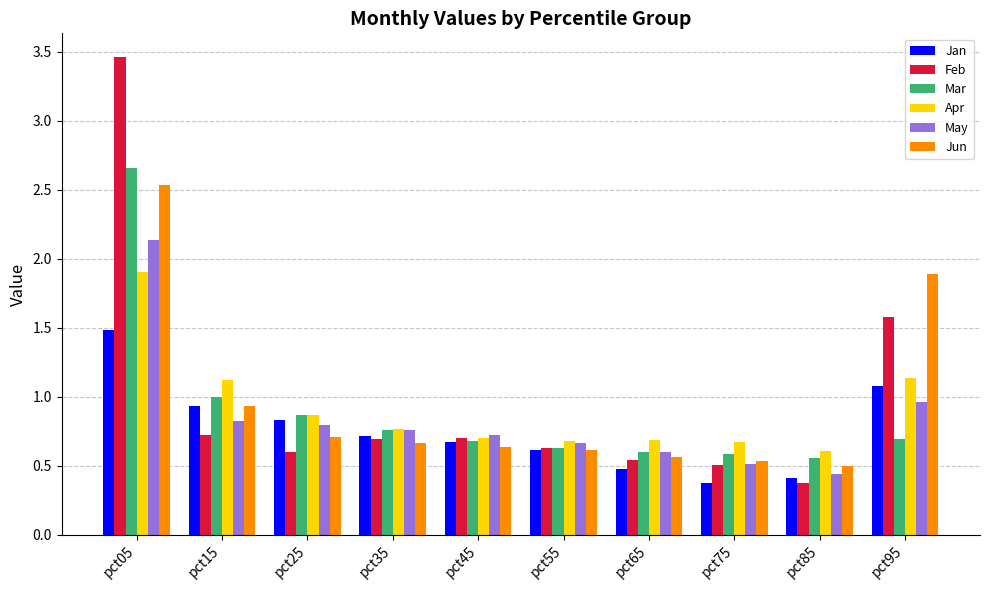

True or false: Jun has a value of 0.6 at pct45.

True